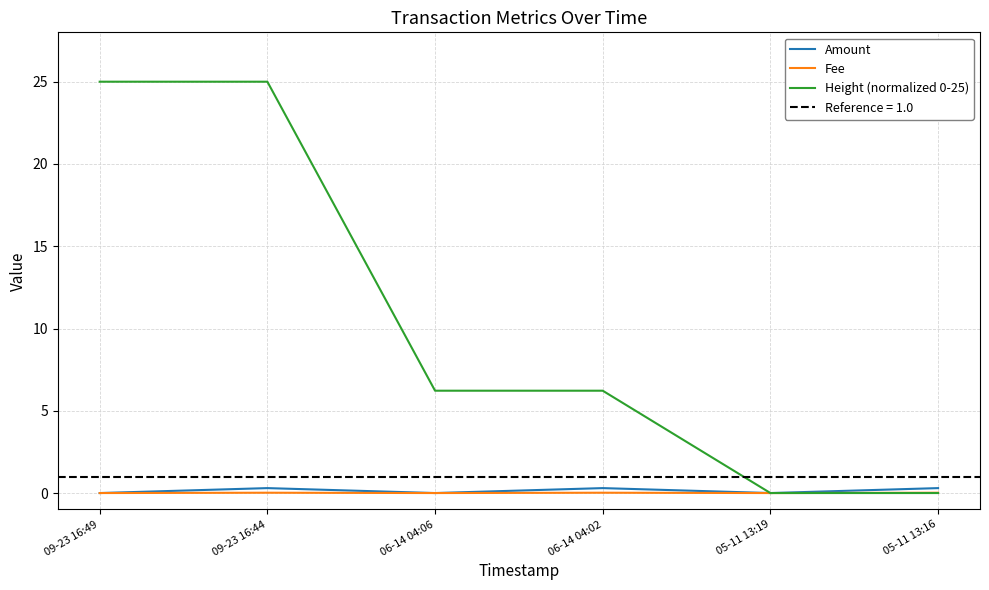

List the labels in order of Fee value, largest first.

09-23 16:44, 06-14 04:02, 05-11 13:16, 09-23 16:49, 06-14 04:06, 05-11 13:19